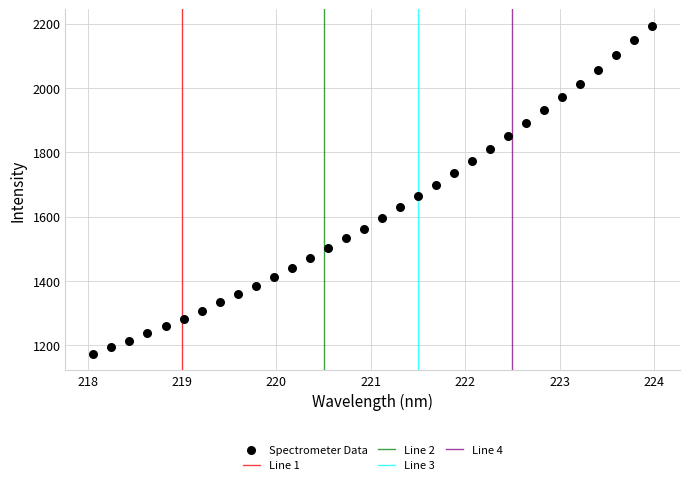

What is the range of X values (max minus min)?

5.9